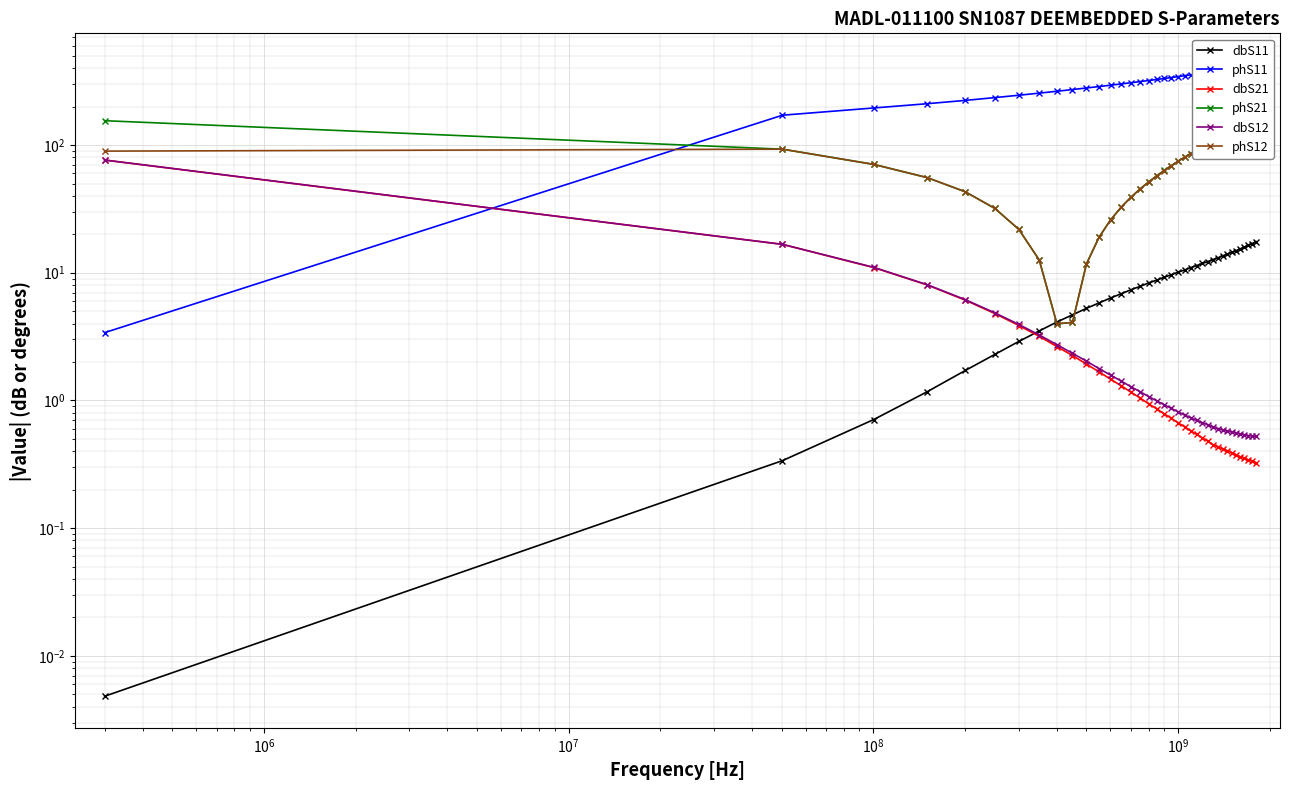

Does the chart display data point markers on the line(s)?

Yes